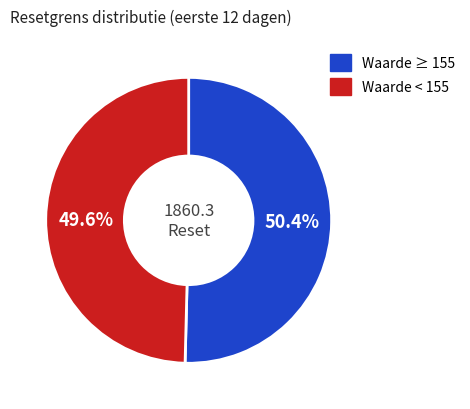

Which has a higher value, Waarde < 155 or Waarde ≥ 155?

Waarde ≥ 155